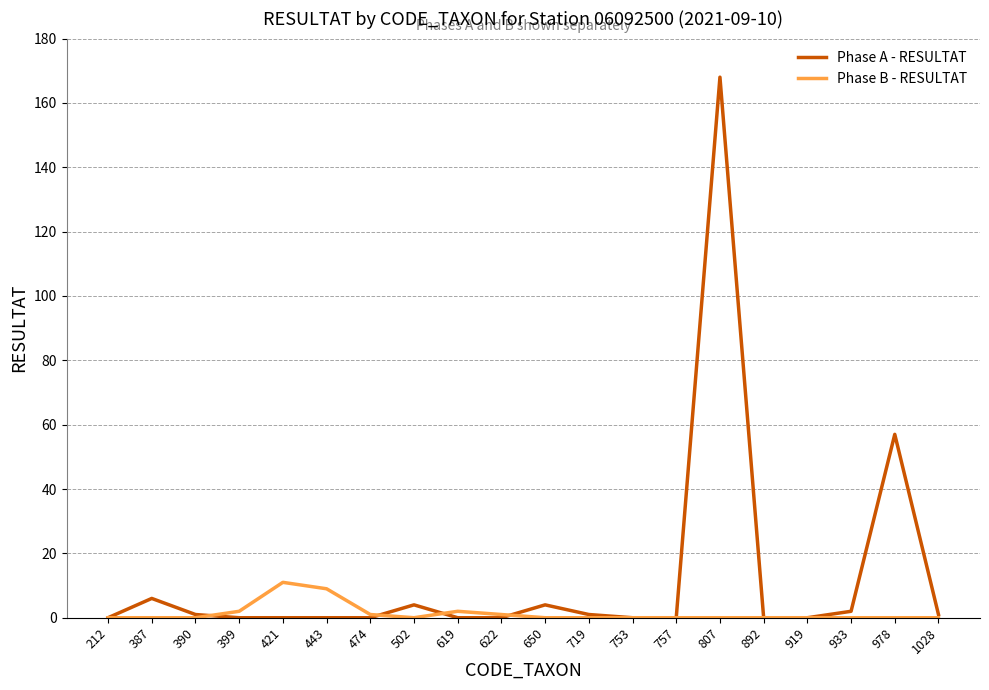

Where is the first local maximum for Phase A - RESULTAT?

387